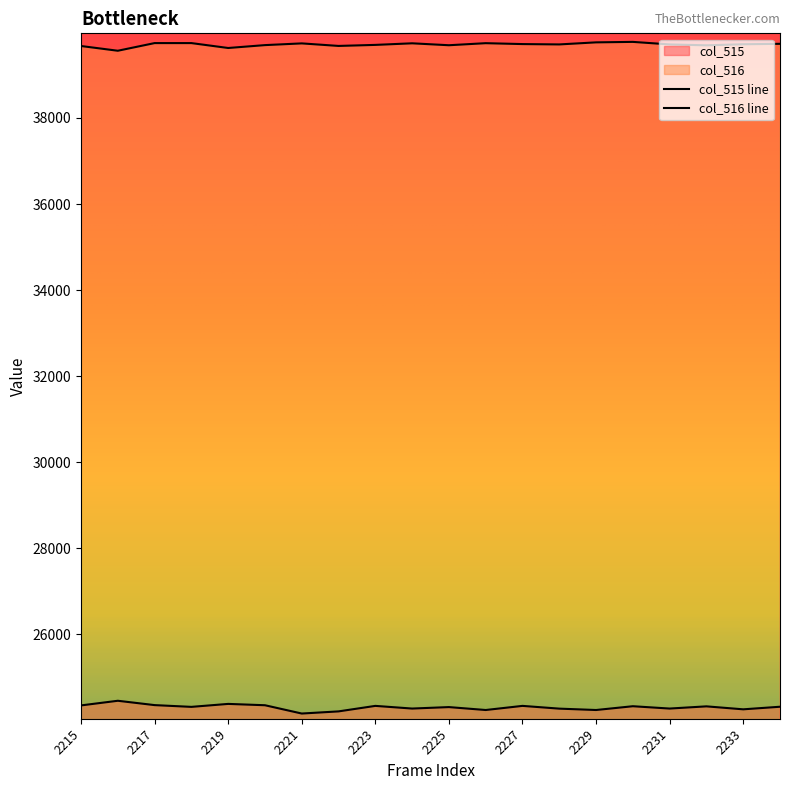

True or false: col_516 has a value of 39742 at 2218.

True